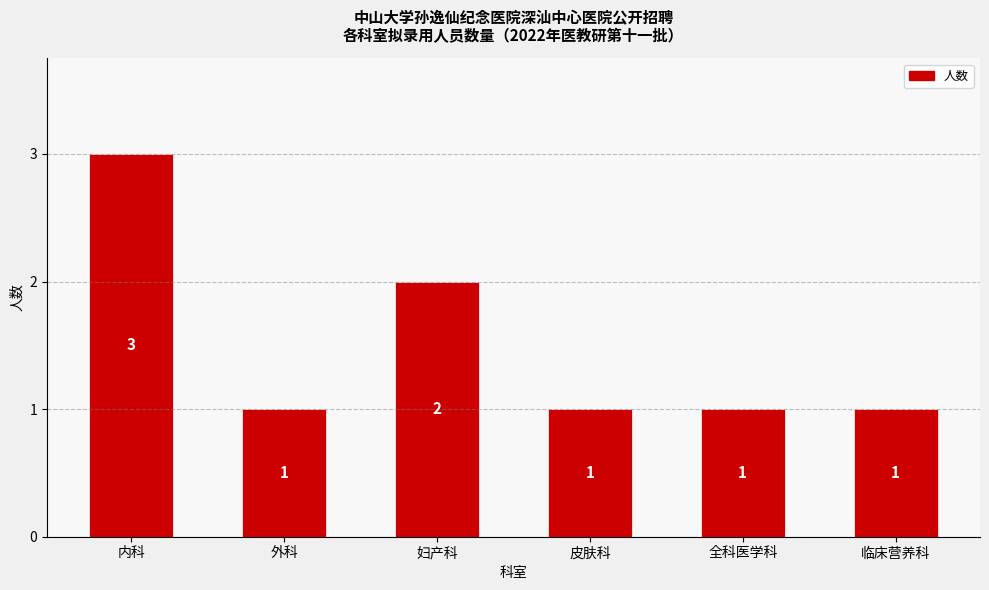

Count the number of data series in this chart.

1